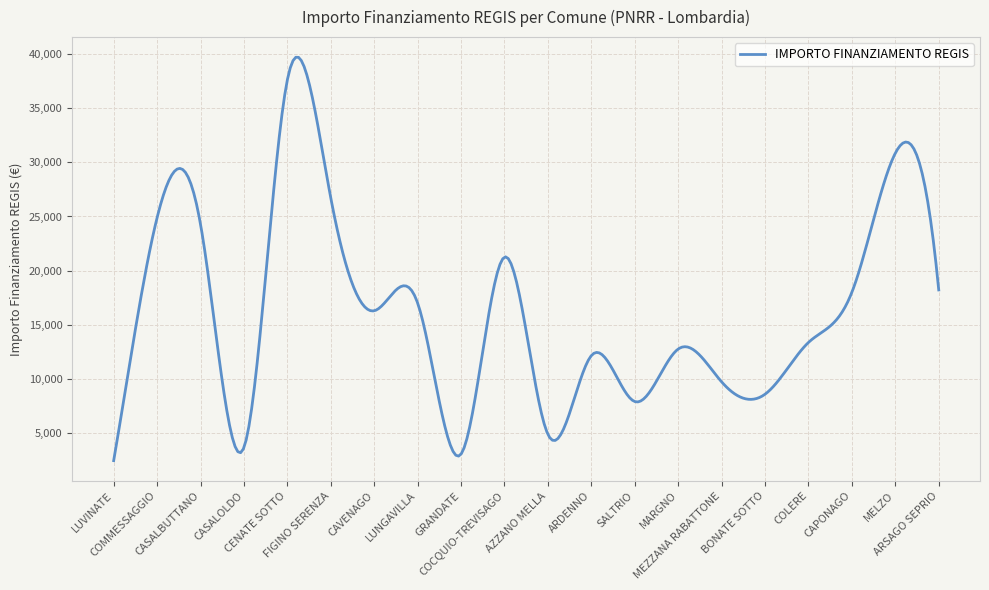

What is the minimum value shown in the chart?

2428.0